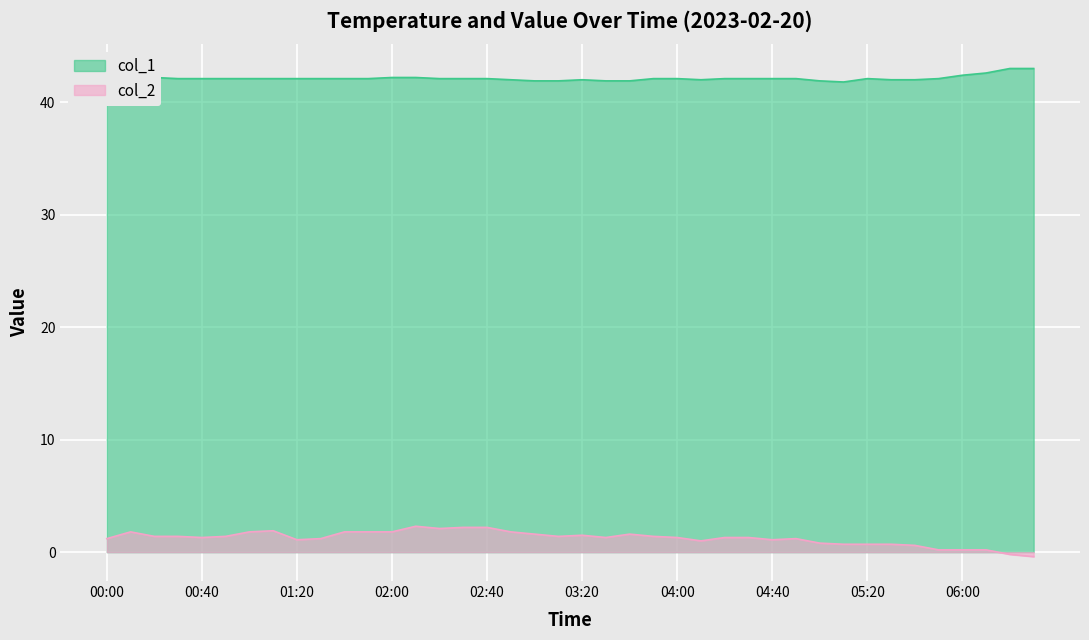

Between 06:10 and 06:30, which series saw the biggest shift?

col_2